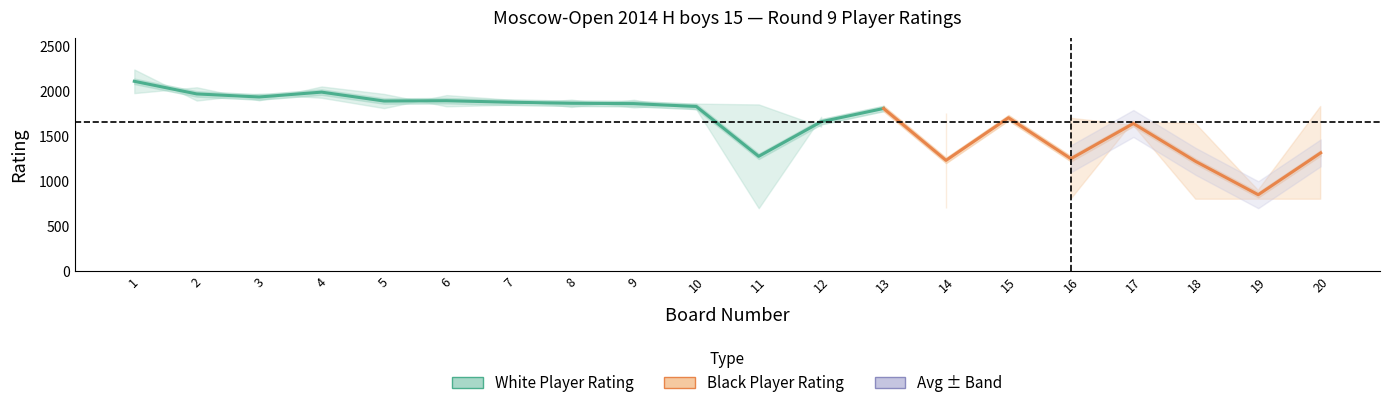

True or false: board has more than 1 points higher than both neighbors.

False